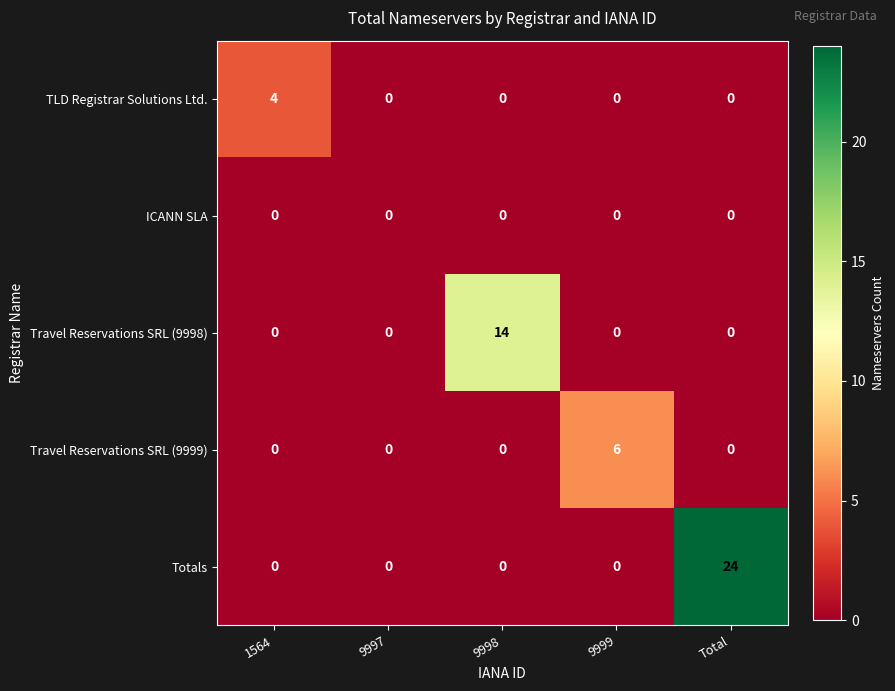

Read the Travel Reservations SRL (9998) value at 9998, to the nearest 5.

15